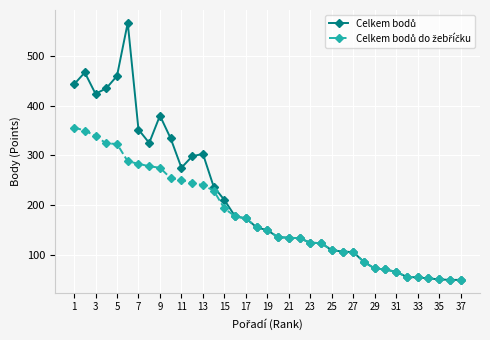

At how many categories does at least one series exceed 260?

13